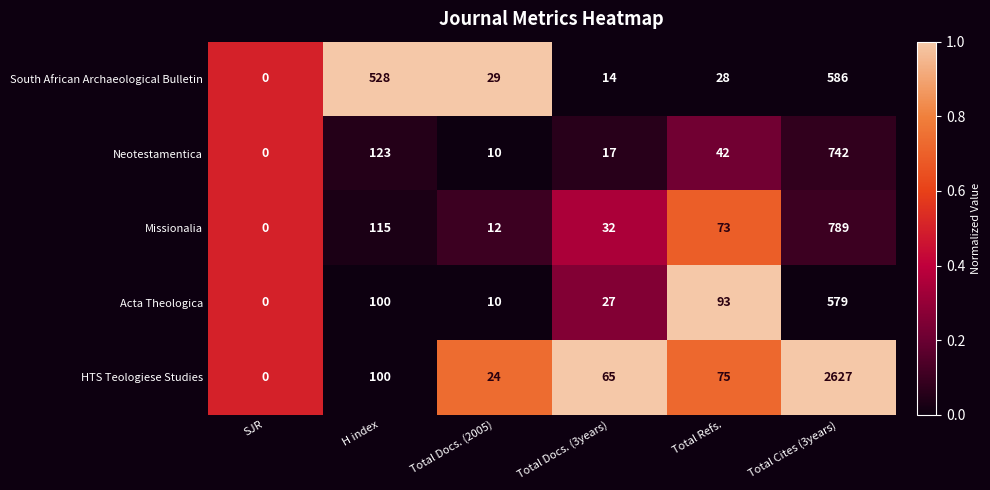

What is the total value across all series at Total Docs. (2005)?

85